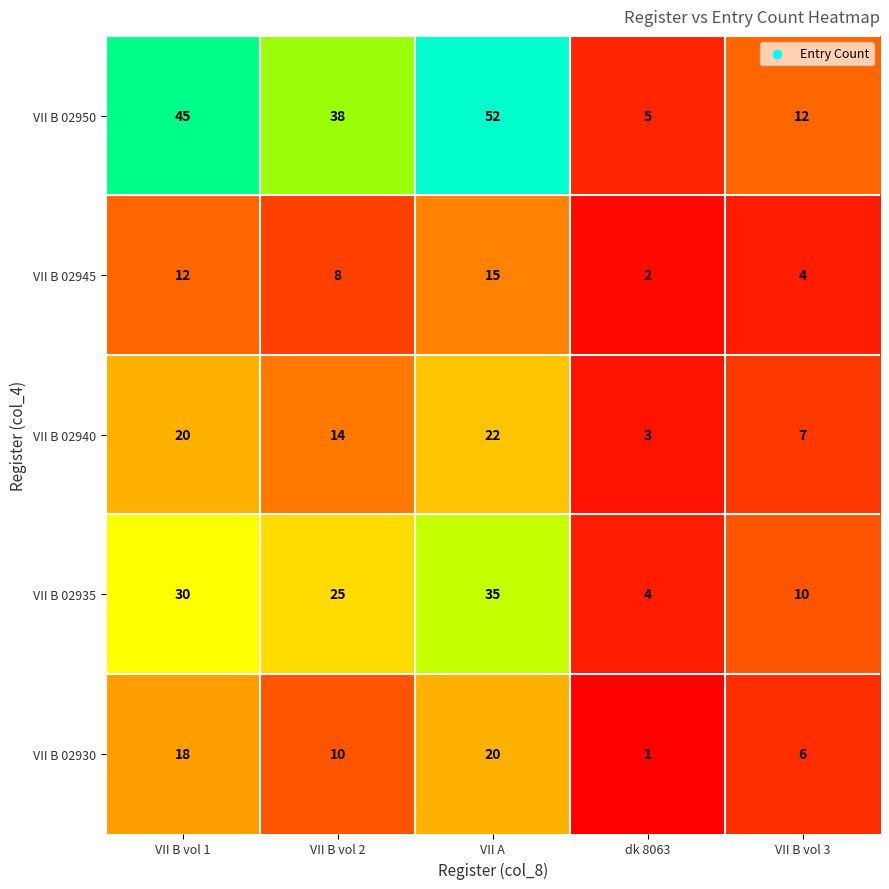

Where is VII B 02950 nearest to the value 28?

VII B vol 2